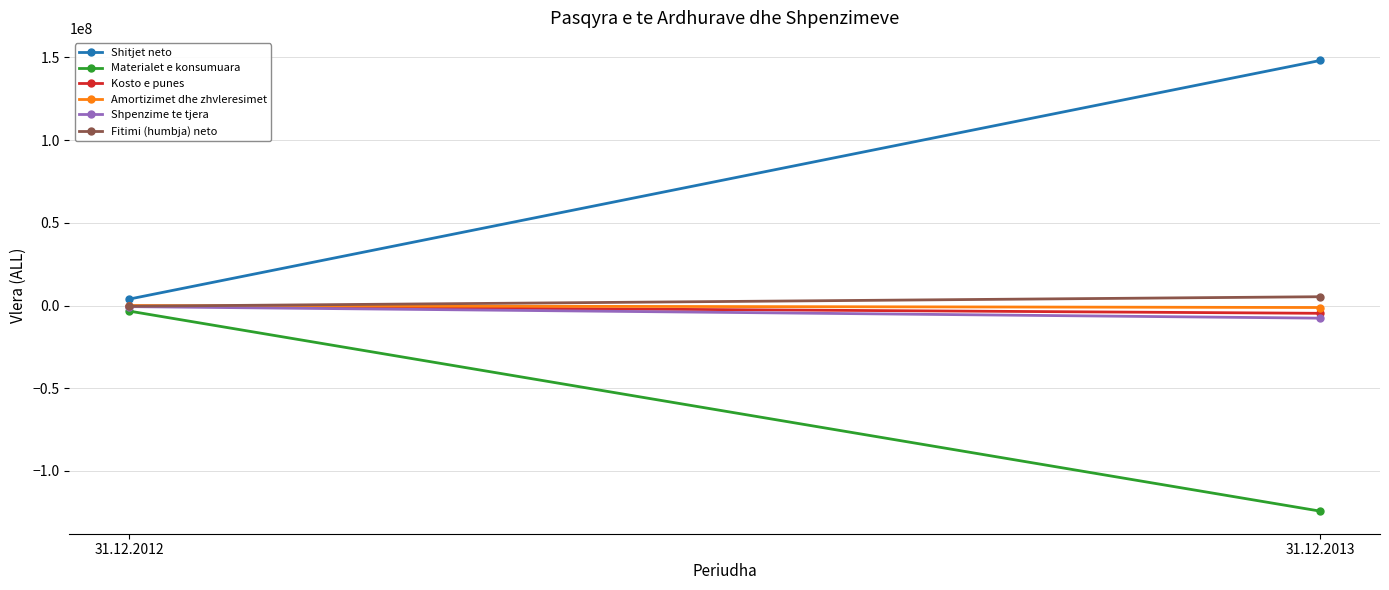

List the series in order of their peak value, highest first.

Shitjet neto, Fitimi (humbja) neto, Amortizimet dhe zhvleresimet, Kosto e punes, Shpenzime te tjera, Materialet e konsumuara